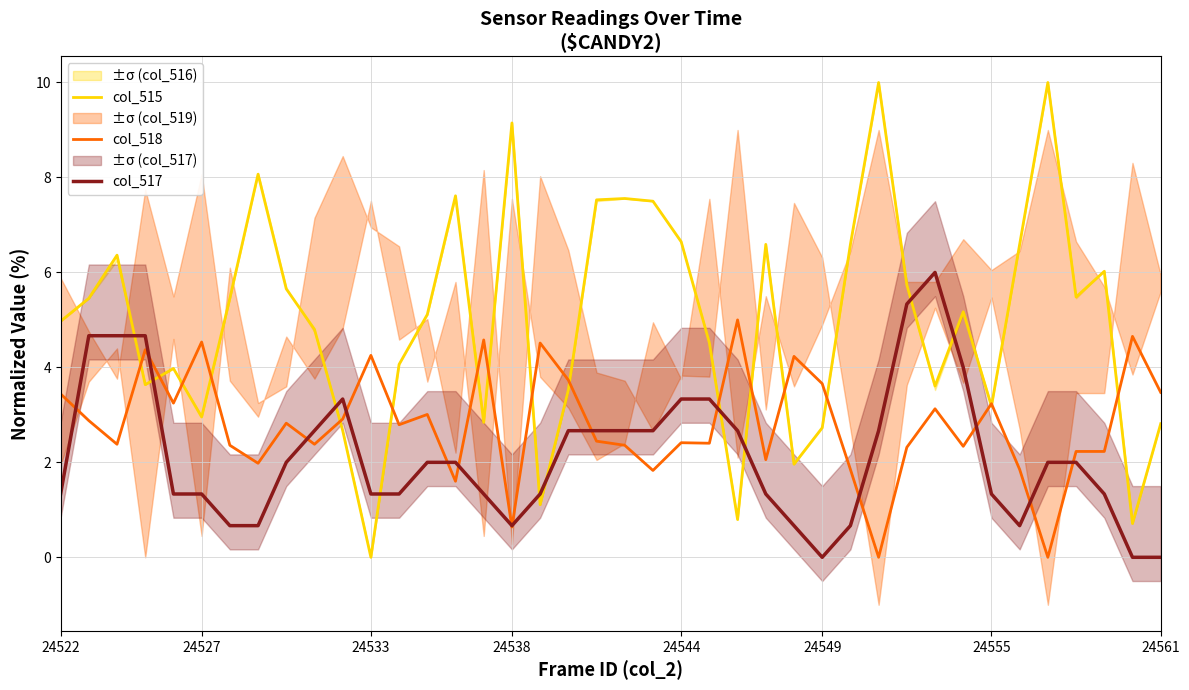

How many interior local peaks does the col_518 series have?

13